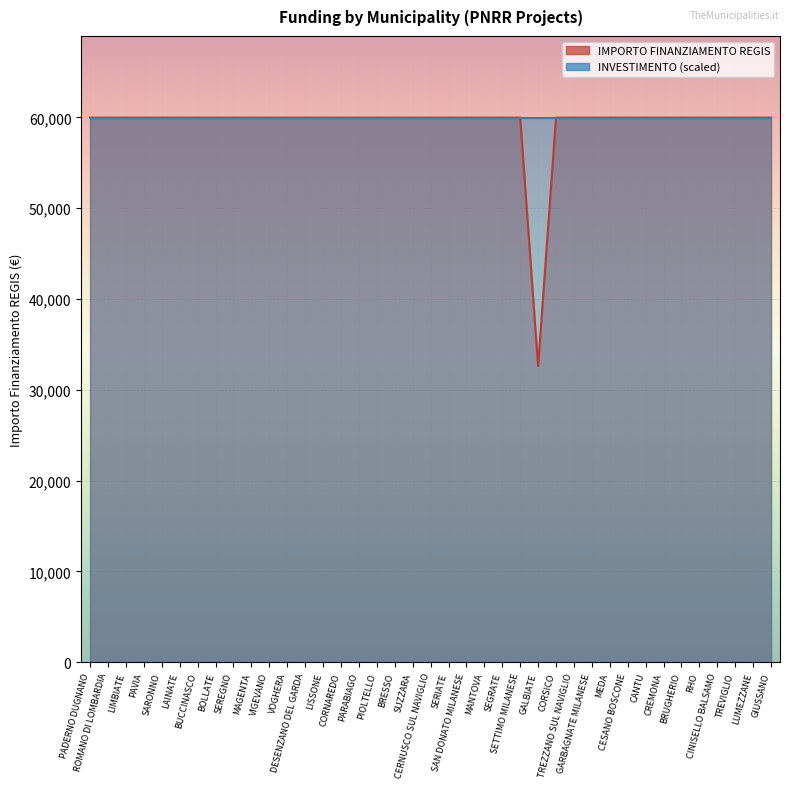

What position from the left is VOGHERA?

12